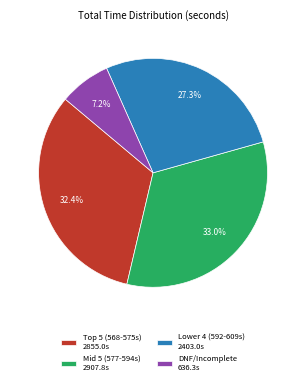

What is the smallest slice in the pie chart?

DNF/Incomplete 636.3s